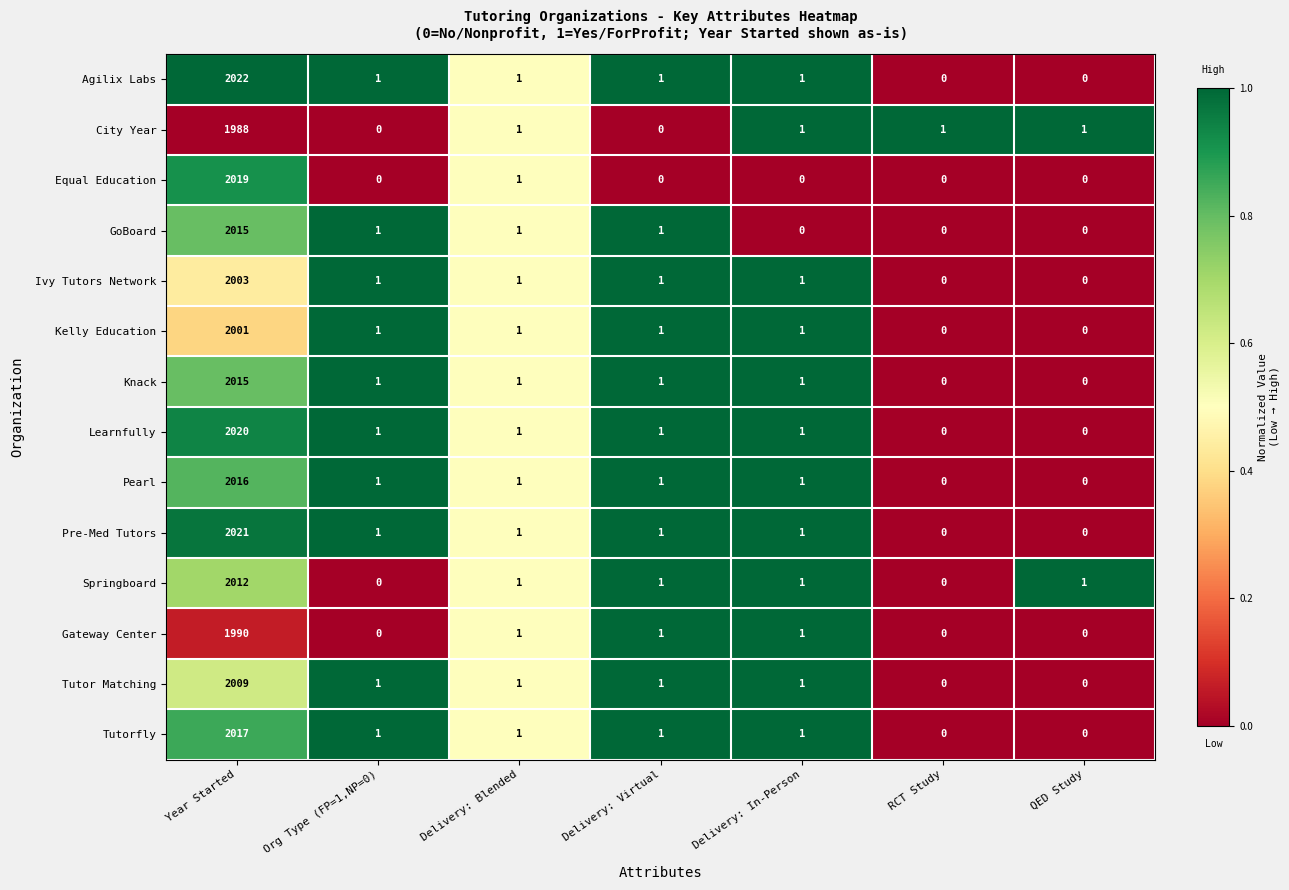

What is the sum of all Equal Education values?

2020